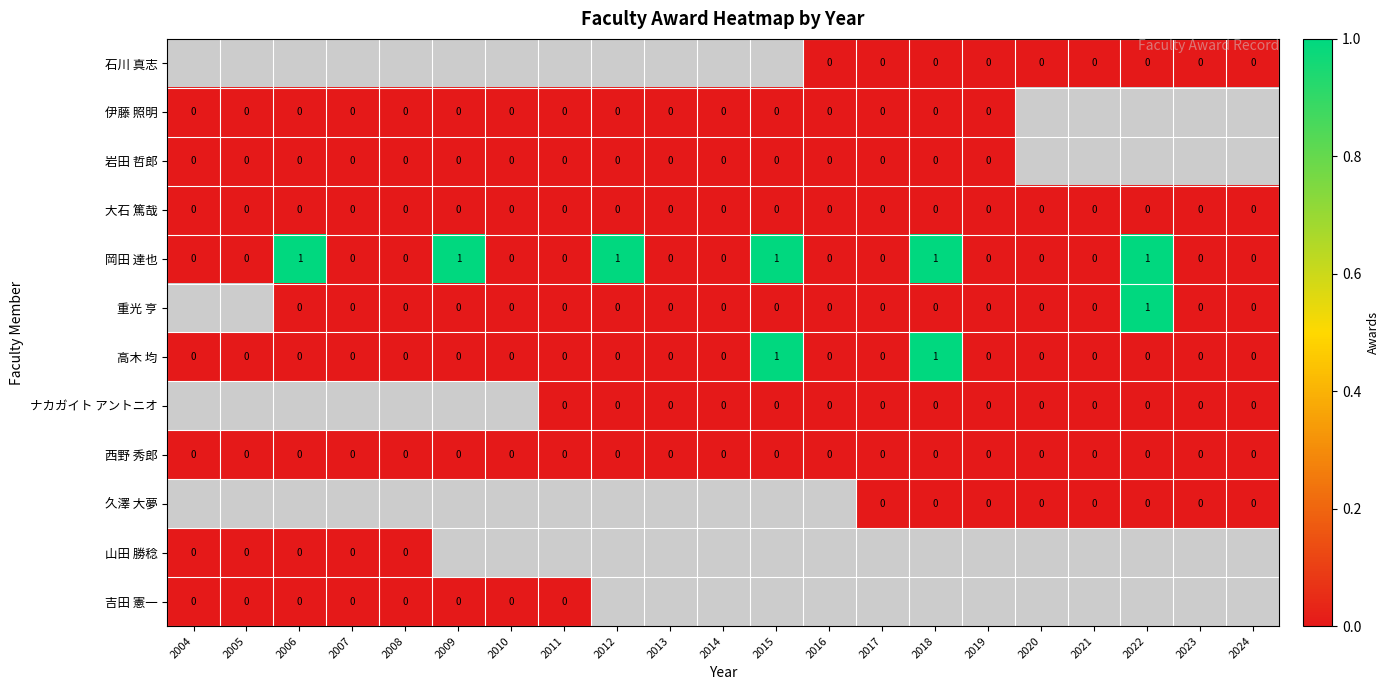

The value of 高木 均 at 2006 is 0. True or false?

True